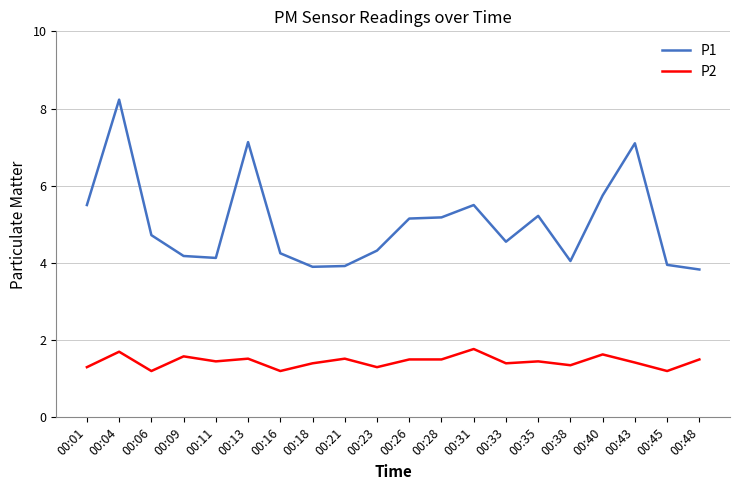

At which label does P1 first exceed 4?

00:01